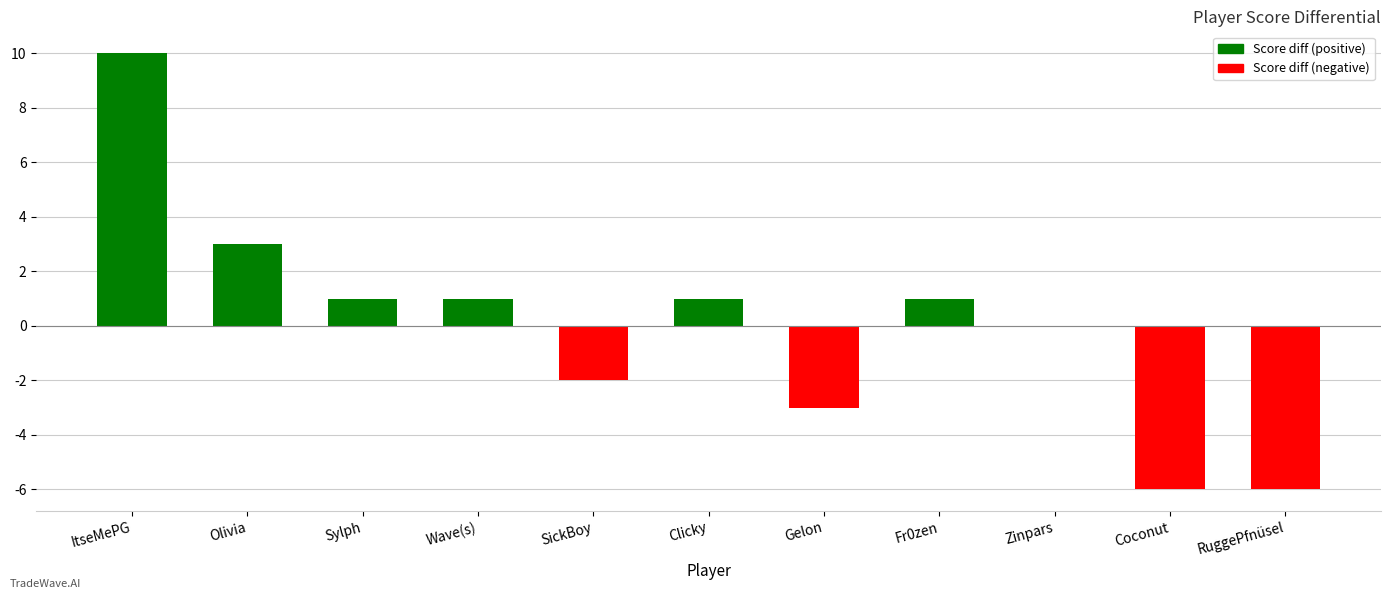

What is the change in value from SickBoy to Coconut?

-4